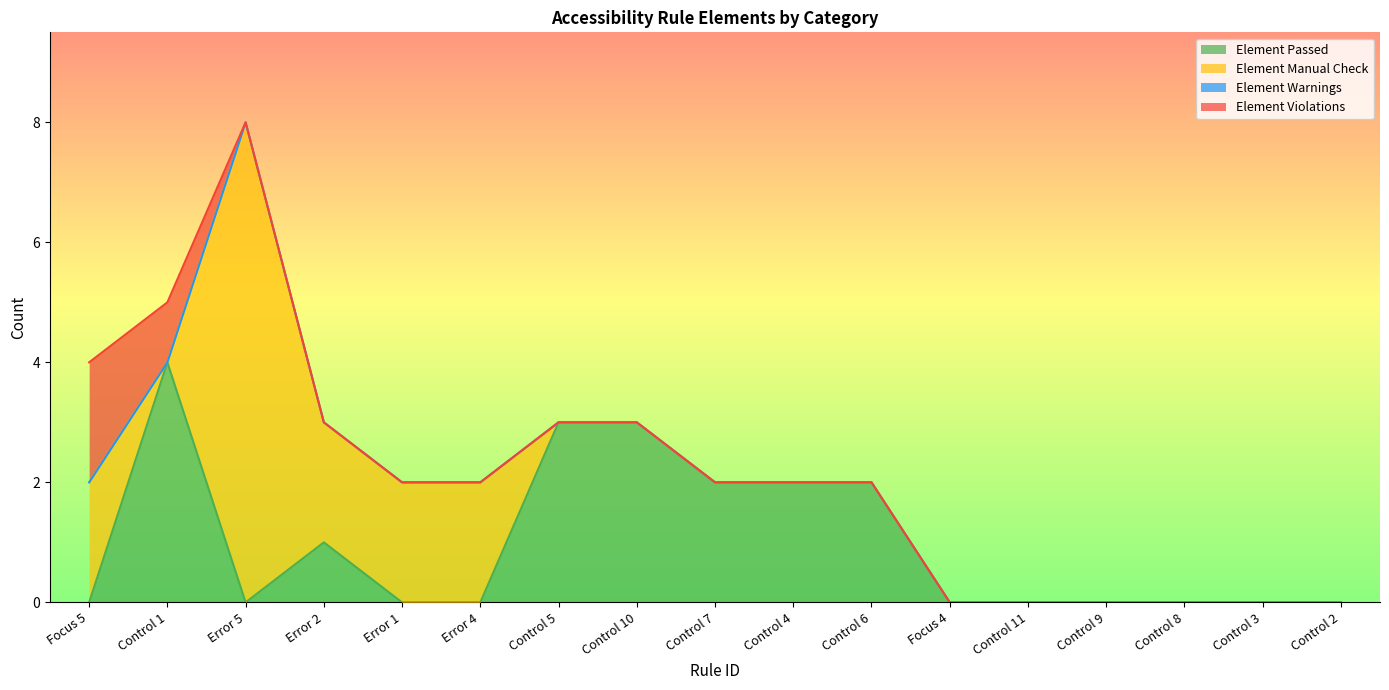

Rank the series by their maximum value, from lowest to highest.

Element Warnings, Element Violations, Element Passed, Element Manual Check